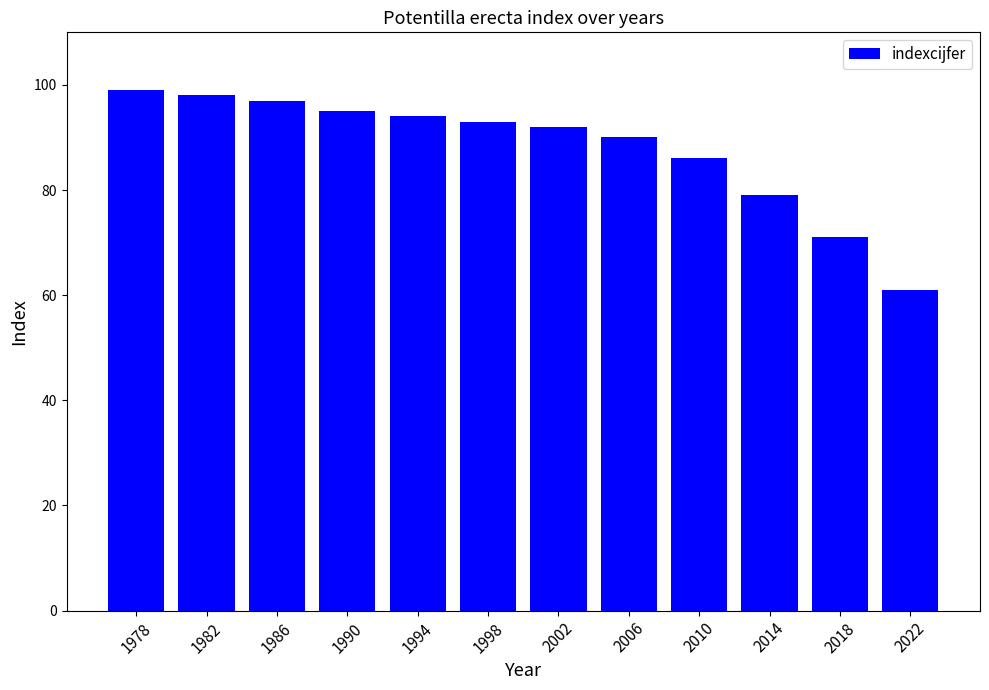

Which category has the lowest value across all series?

2022